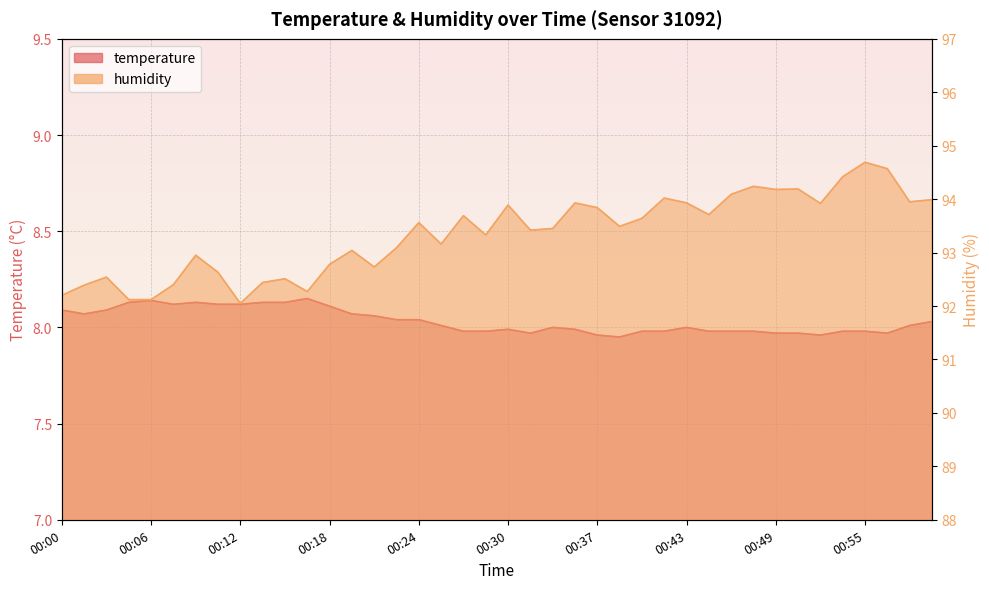

What is the label of the 3rd point from the right?

00:57